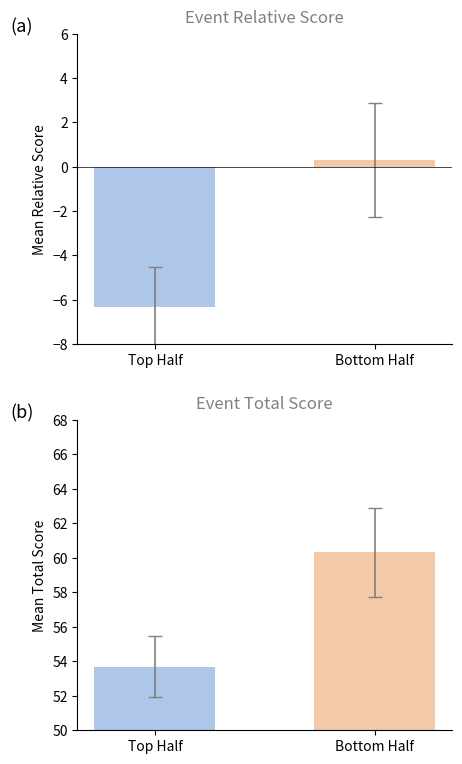

Reading left to right, list all the values displayed in this chart.

Event Relative Score: -6.3	0.3
Event Total Score: 53.7	60.3